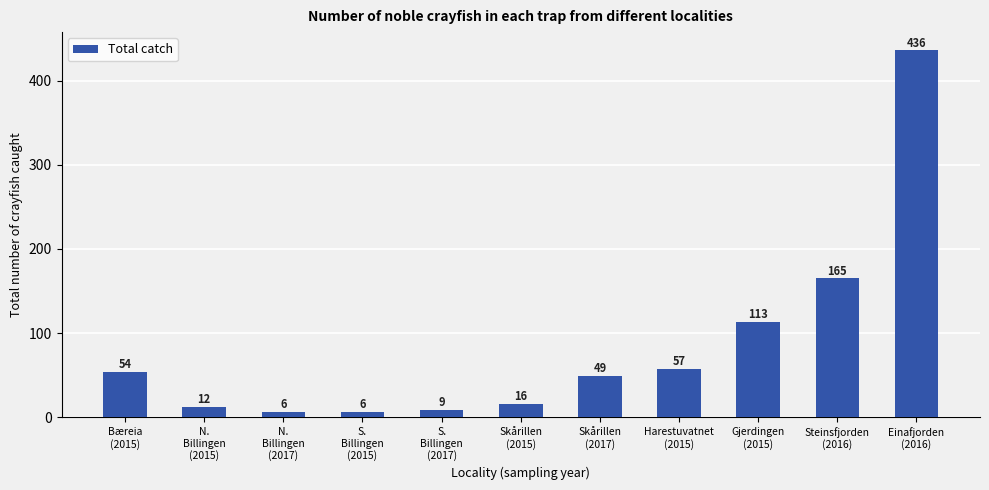

What is the smallest value displayed?

6